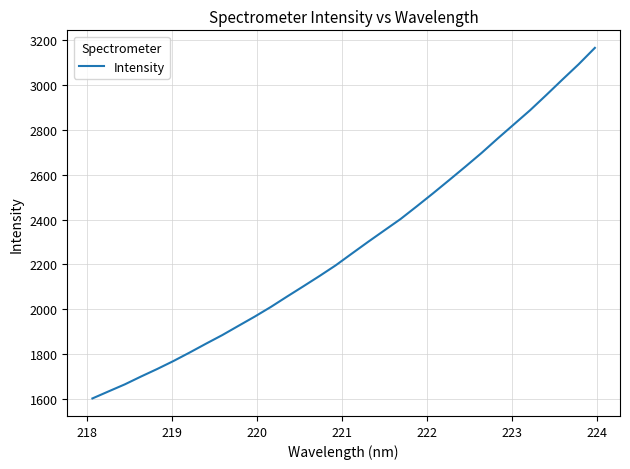

What is the greatest value displayed?

3165.3